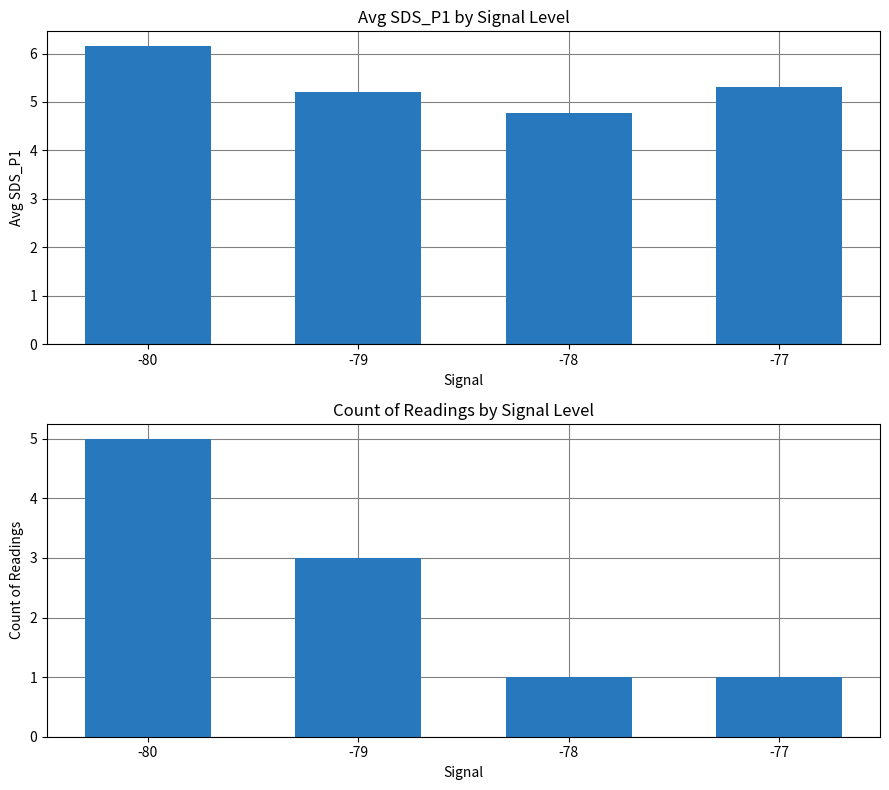

What is the approximate value of SDS_P1 at -80?

6.2